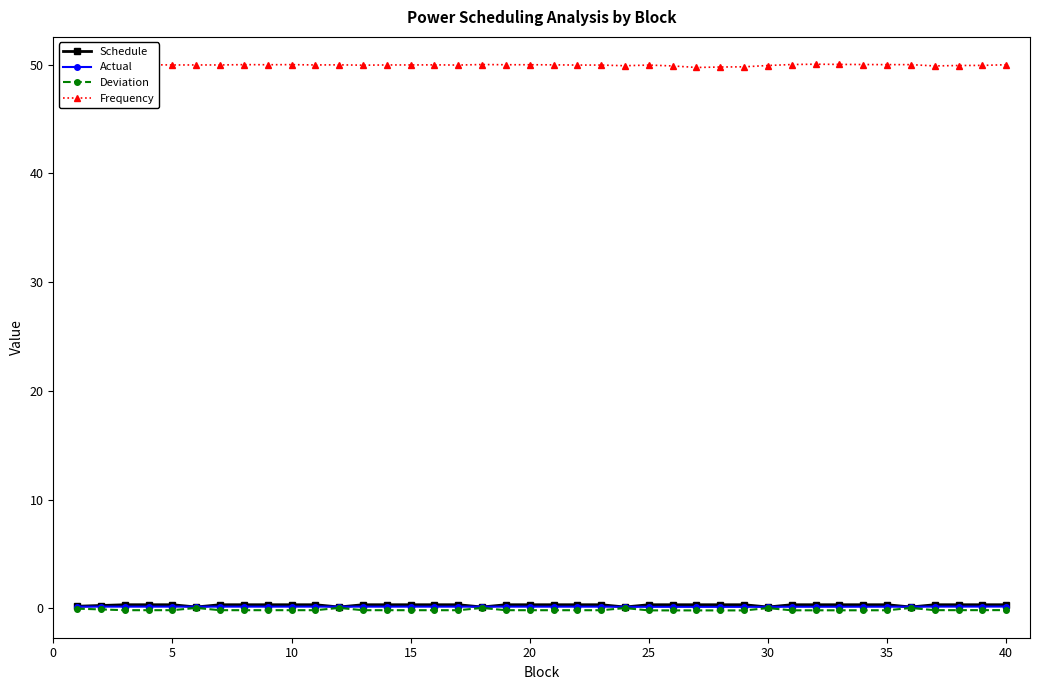

What is the value of the Frequency point at the 9th from the left?

50.0